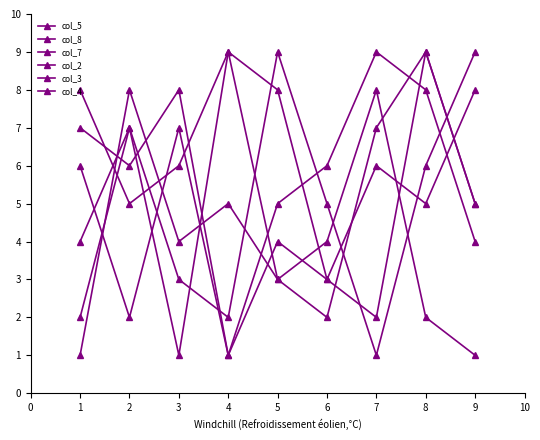

How many categories are shown in the chart?

9